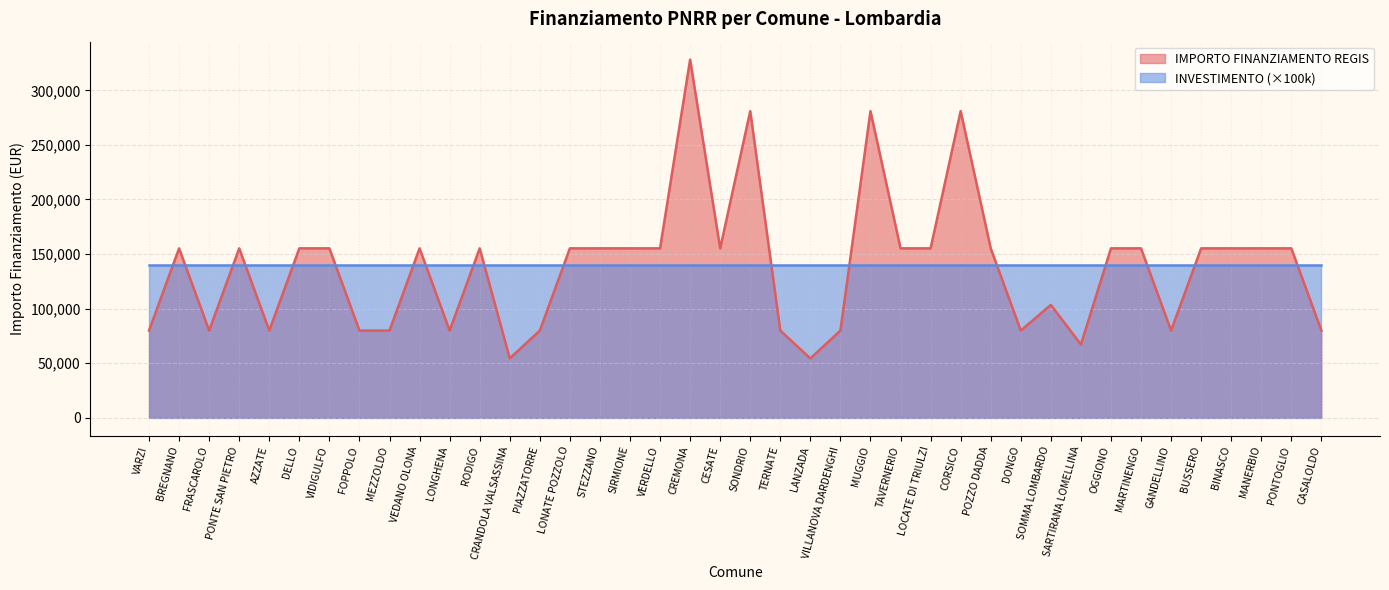

Which has a higher value, LANZADA or TERNATE?

TERNATE